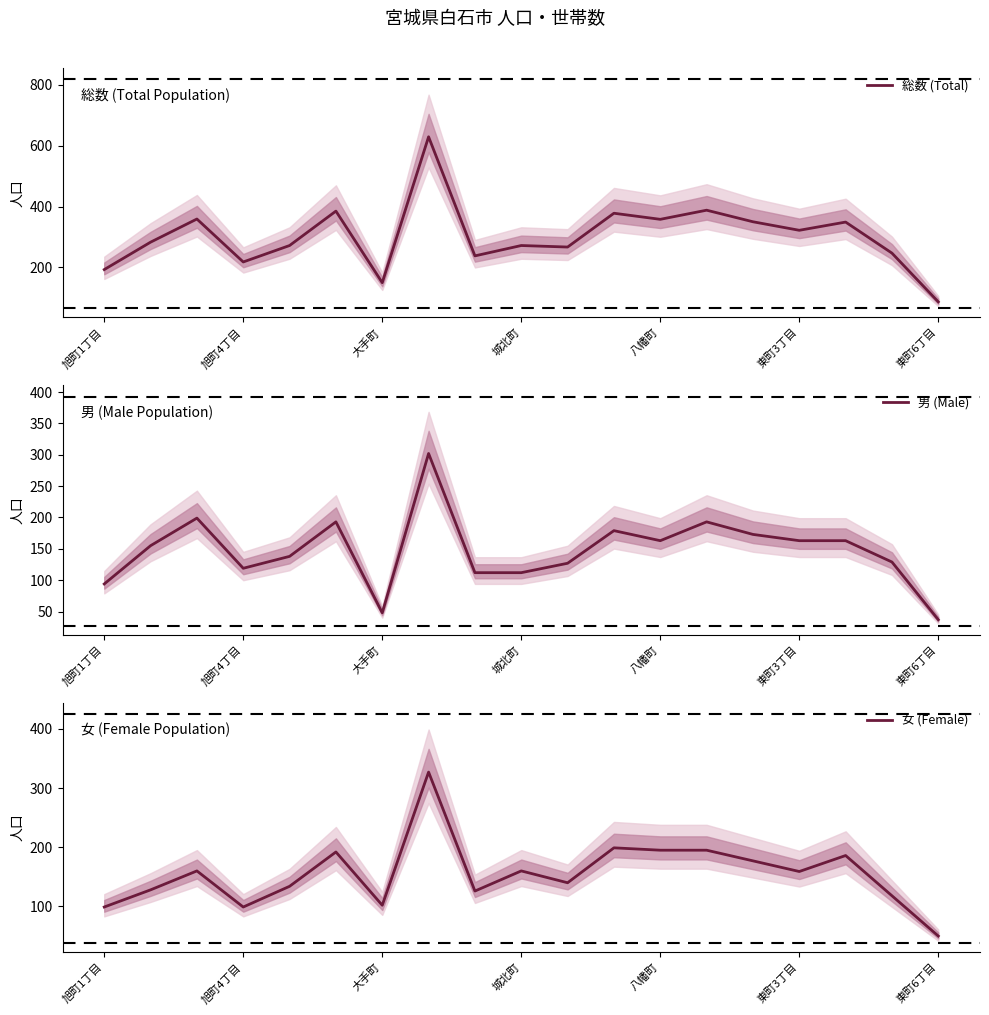

What is the average value of the 男 (Male) series?

147